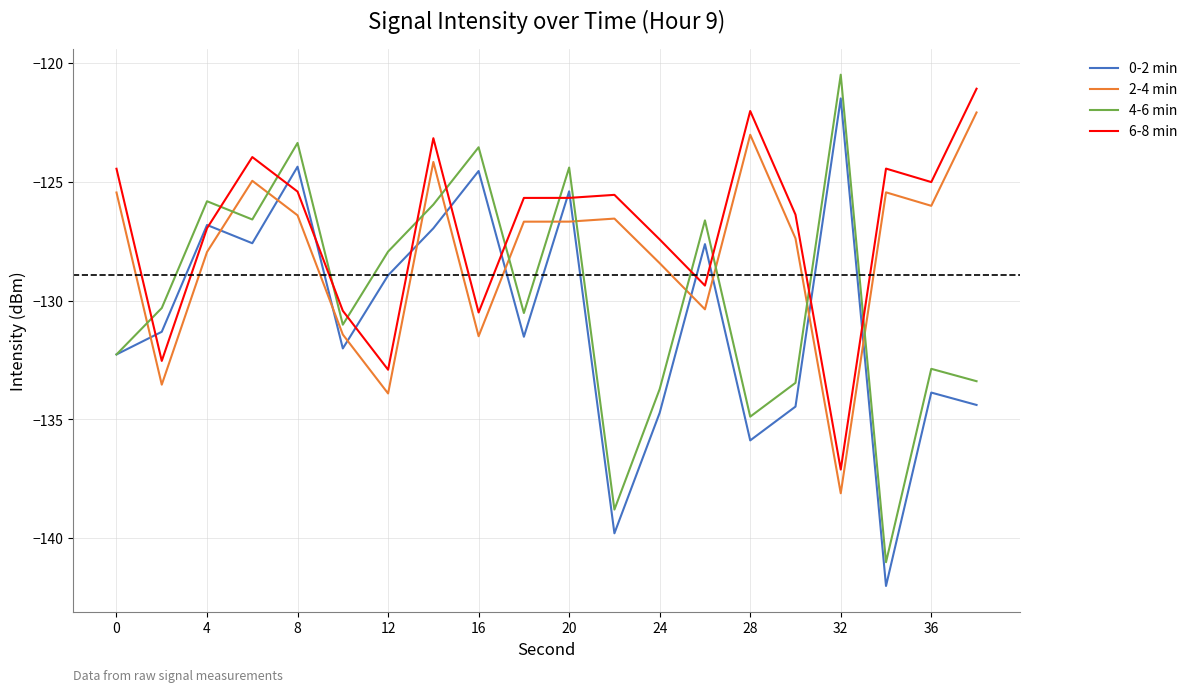

Which series has the largest total across all categories?

6-8 min